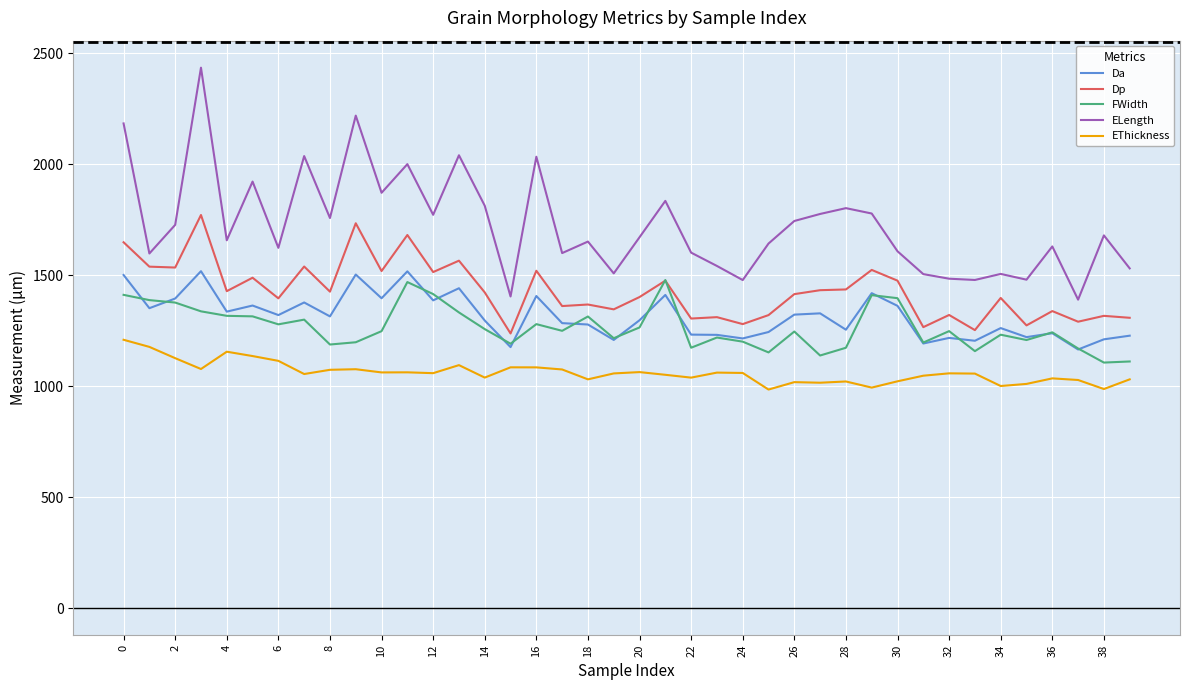

What is the minimum value for ELength?

1390.2